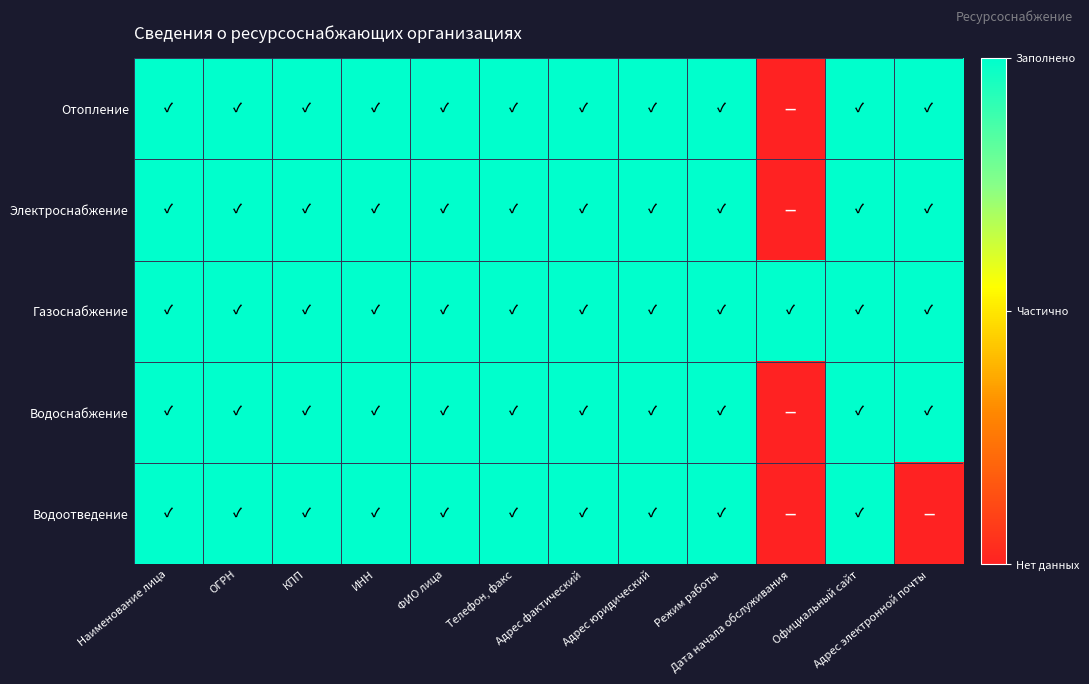

Rank the series at КПП from lowest to highest value.

Отопление, Электроснабжение, Газоснабжение, Водоснабжение, Водоотведение